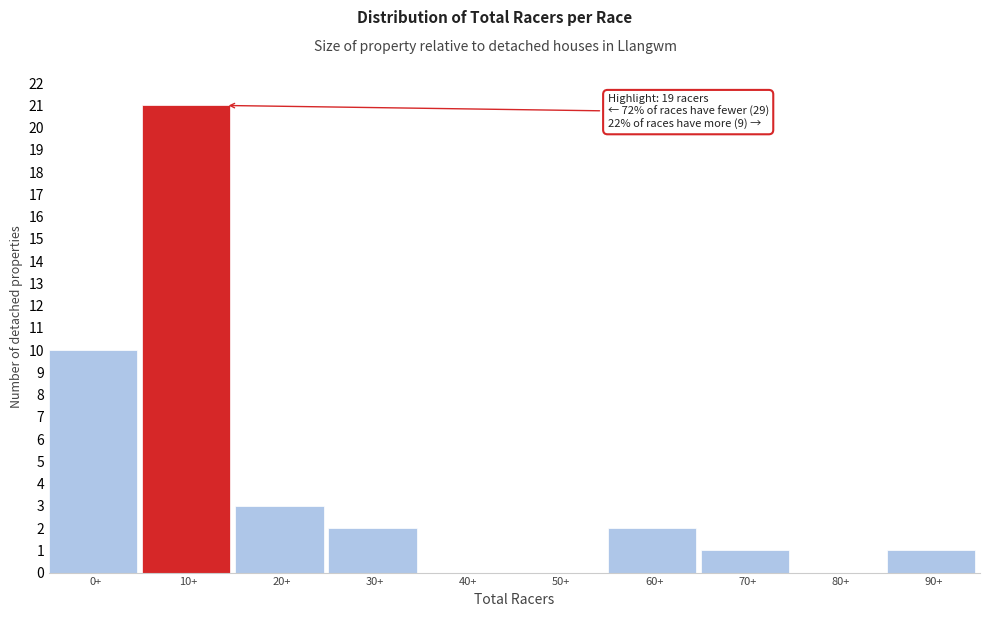

Reading right to left, extract all data points from this chart.

90+=1	80+=0	70+=1	60+=2	50+=0	40+=0	30+=2	20+=3	10+=21	0+=10